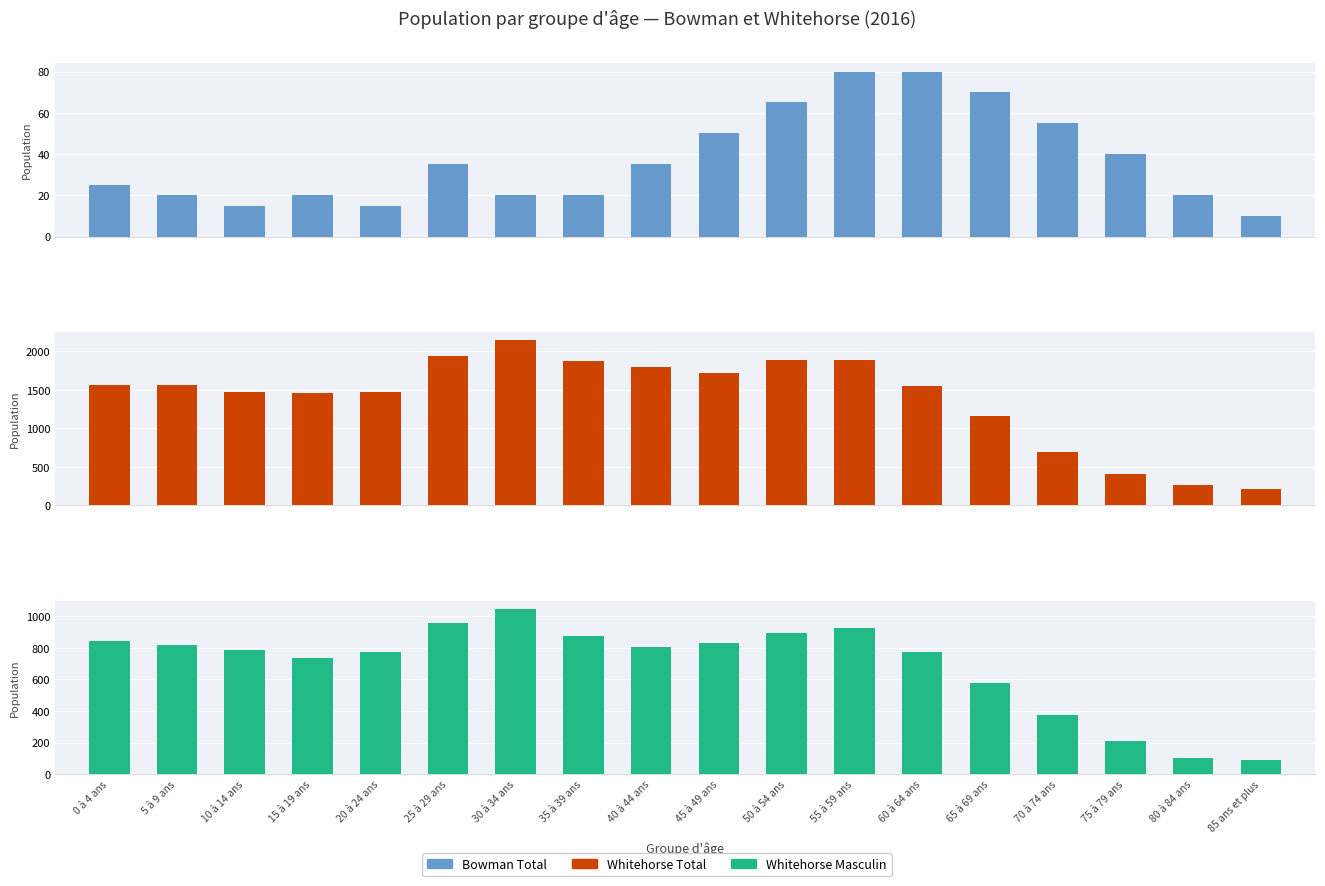

At how many categories does at least one series exceed 1389?

13